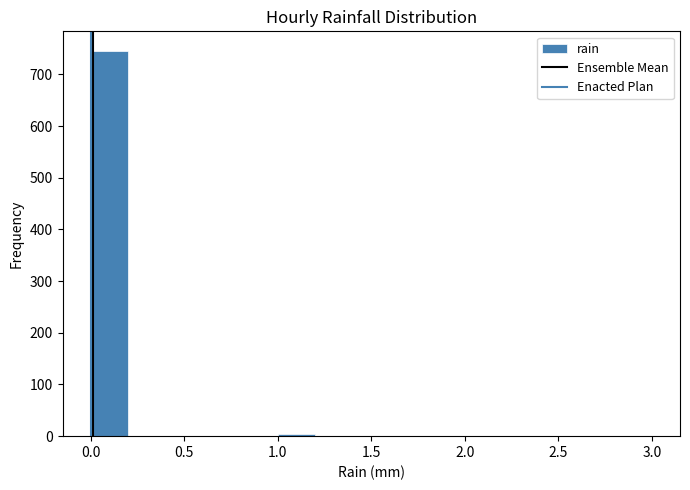

Reading left to right, list every bar in this chart as the range it spans on the x-axis followed by its height. The values are not printed on the chart, so give them approximately, as read against the axis.

0.0 to 0.2: 750
0.2 to 0.4: 0
0.4 to 0.6: 0
0.6 to 0.8: 0
0.8 to 1.0: 0
1.0 to 1.2: under 10
1.2 to 1.4: 0
1.4 to 1.6: 0
1.6 to 1.8: 0
1.8 to 2.0: 0
2.0 to 2.2: under 10
2.2 to 2.4: 0
2.4 to 2.6: 0
2.6 to 2.8: 0
2.8 to 3.0: under 10